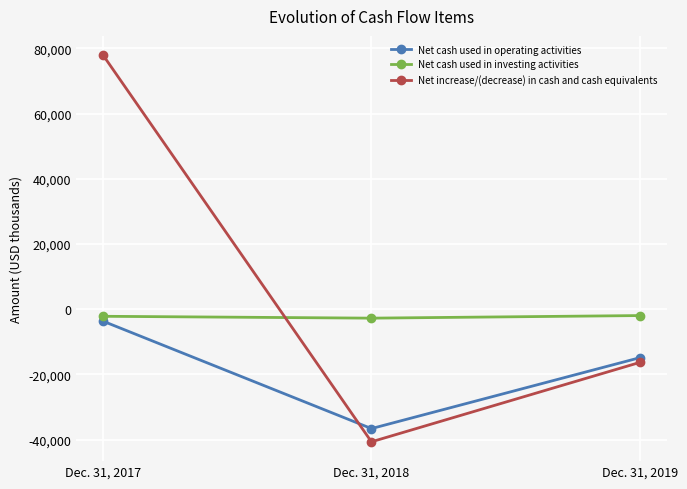

The Net cash used in operating activities series shows -36635 at Dec. 31, 2018. True or false?

True